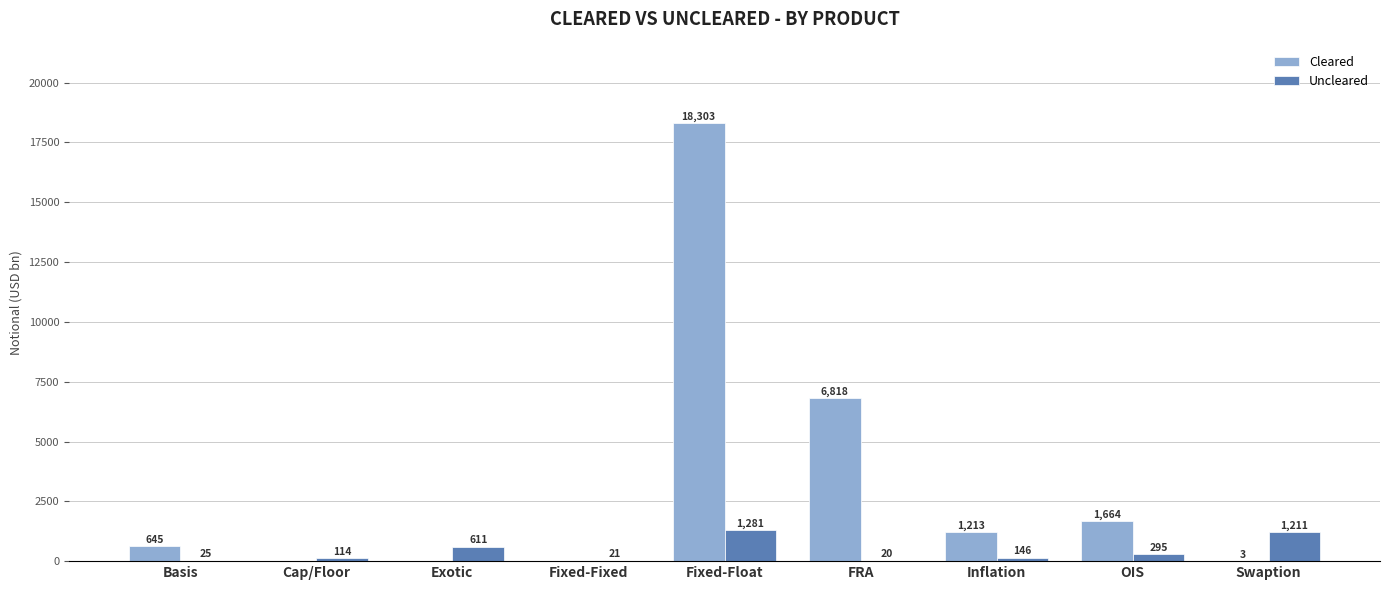

At which category does the chart reach its peak across all series?

Fixed-Float